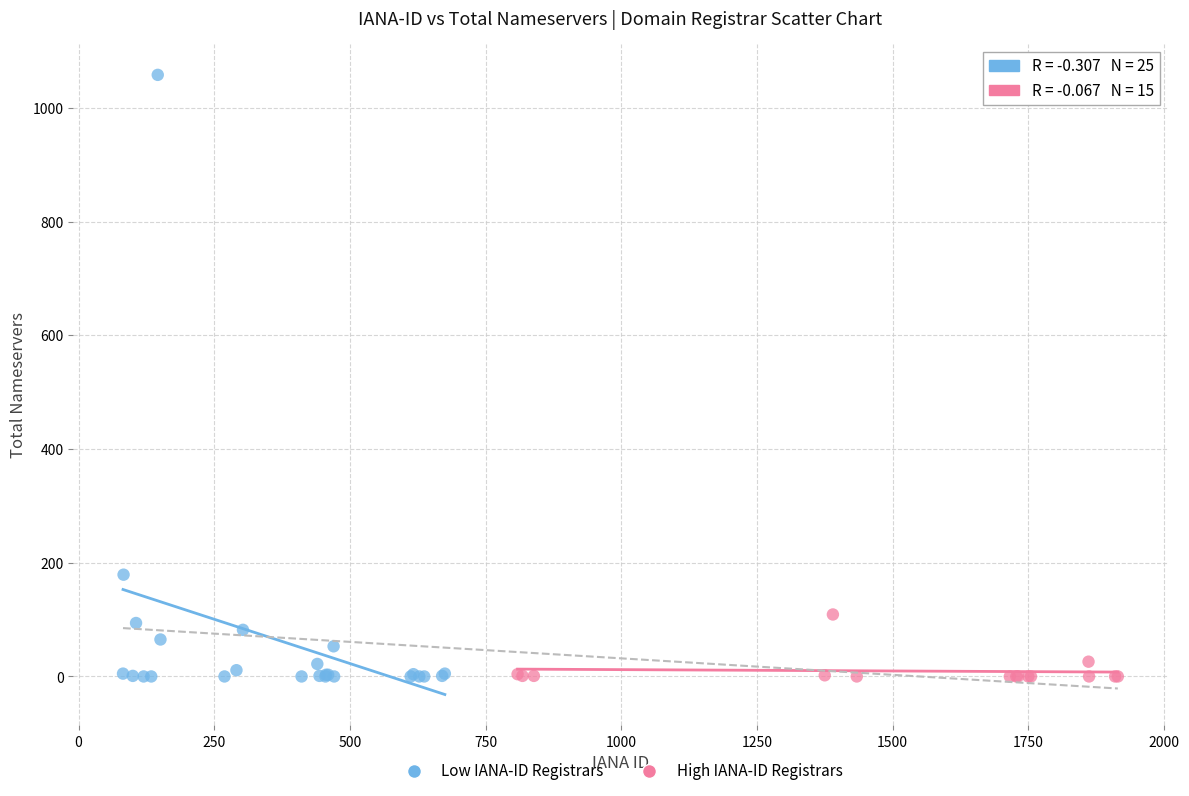

Which series contains the highest Y value?

Low IANA-ID Registrars